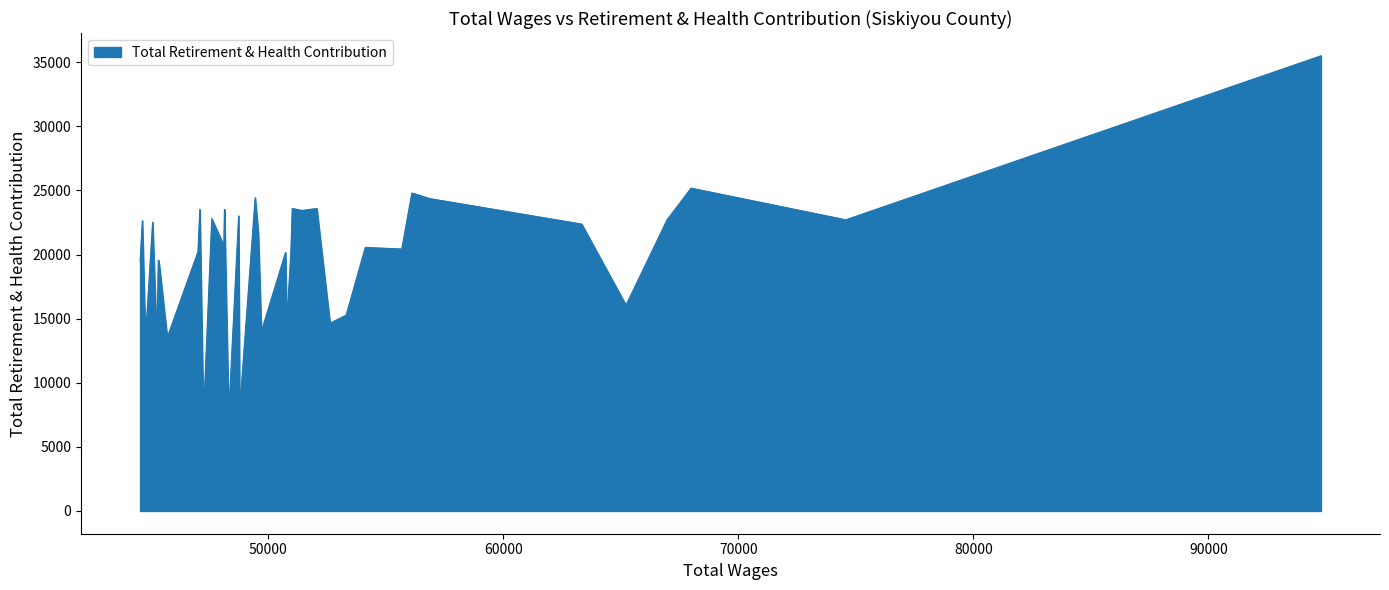

What is the maximum value shown in the chart?

35503